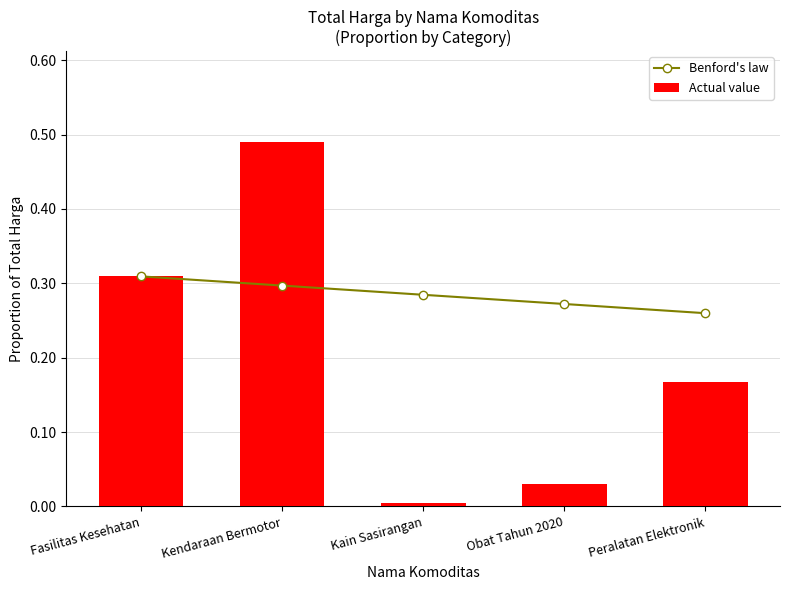

Is the value of Actual value at Kendaraan Bermotor greater than the value of Benford's law at Peralatan Elektronik?

Yes